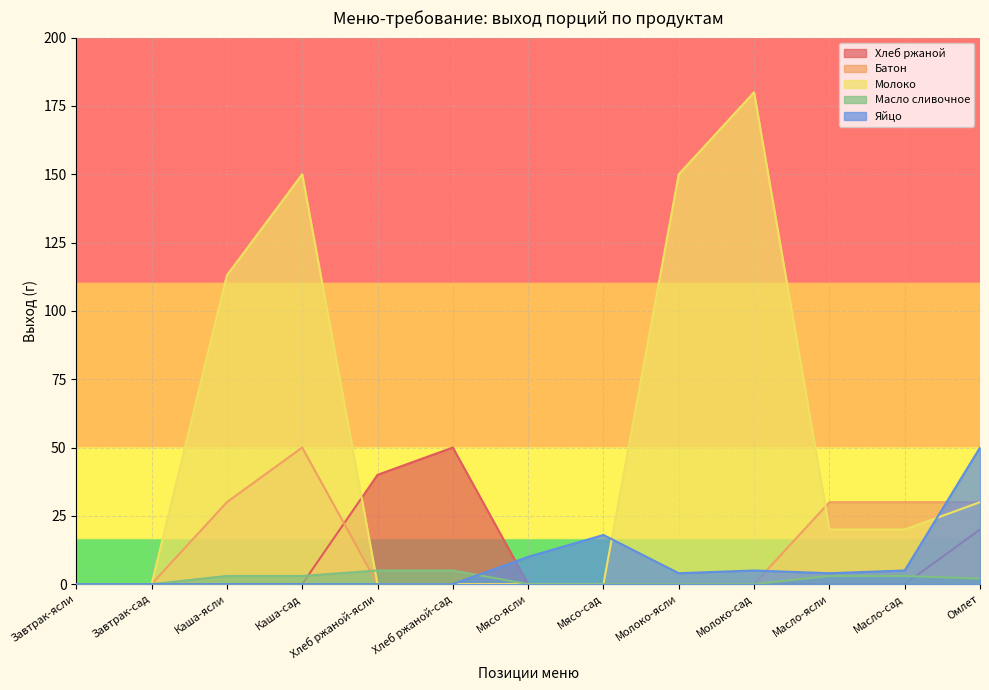

Rank the series by their maximum value, from highest to lowest.

Молоко, Хлеб ржаной, Батон, Яйцо, Масло сливочное